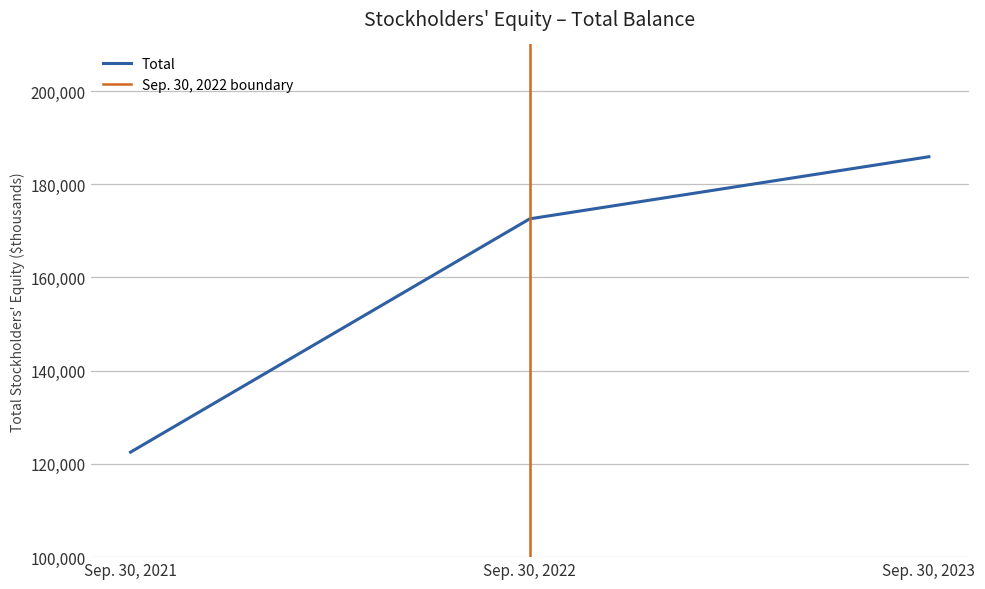

What is the smallest value displayed?

122529